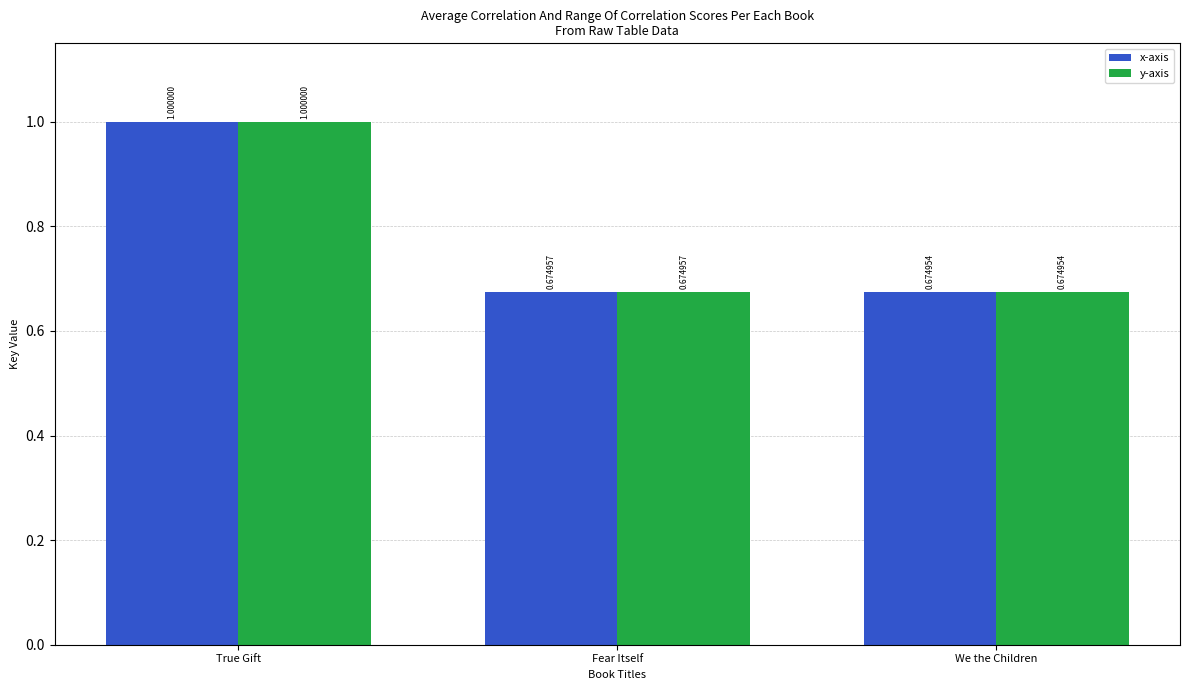

The y-axis series shows 1.3 at True Gift. True or false?

False